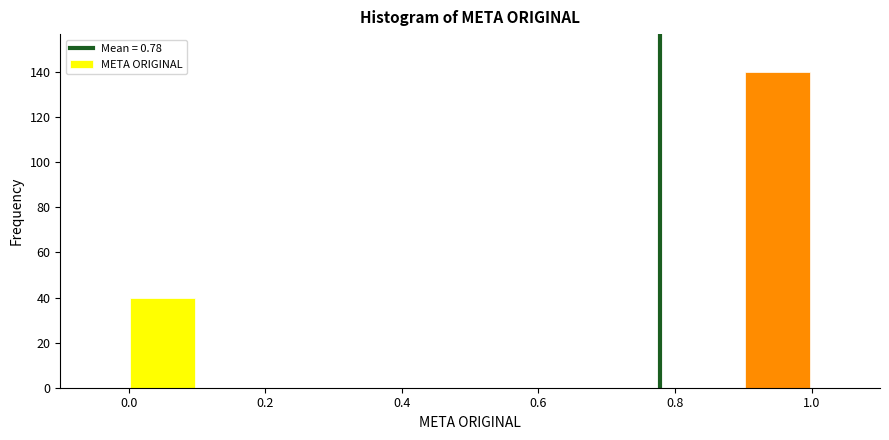

Which range on the x-axis has the tallest bar?

0.9 to 1.0